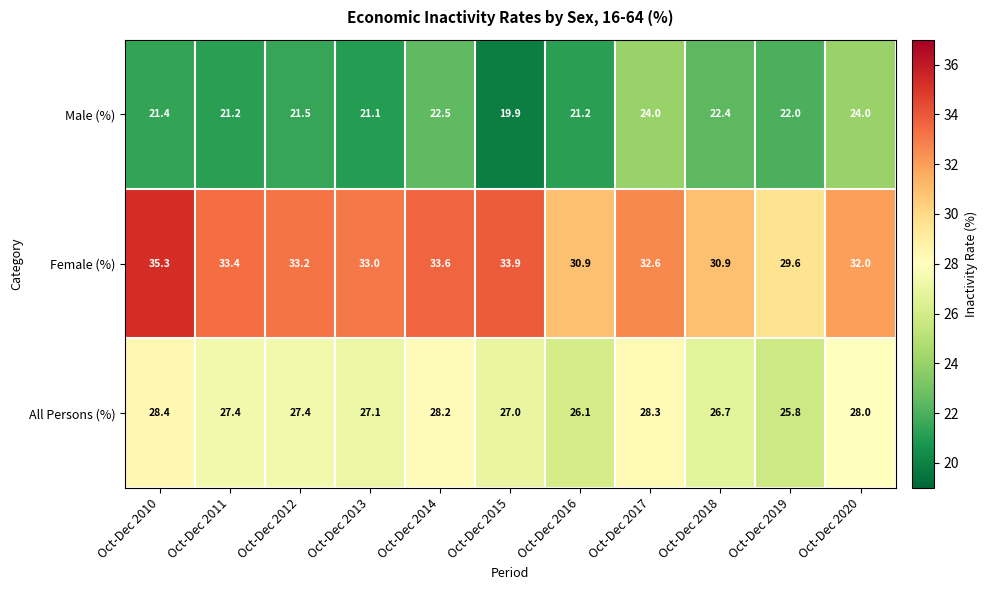

Where does the Male (%) series first go above 21?

Oct-Dec 2010